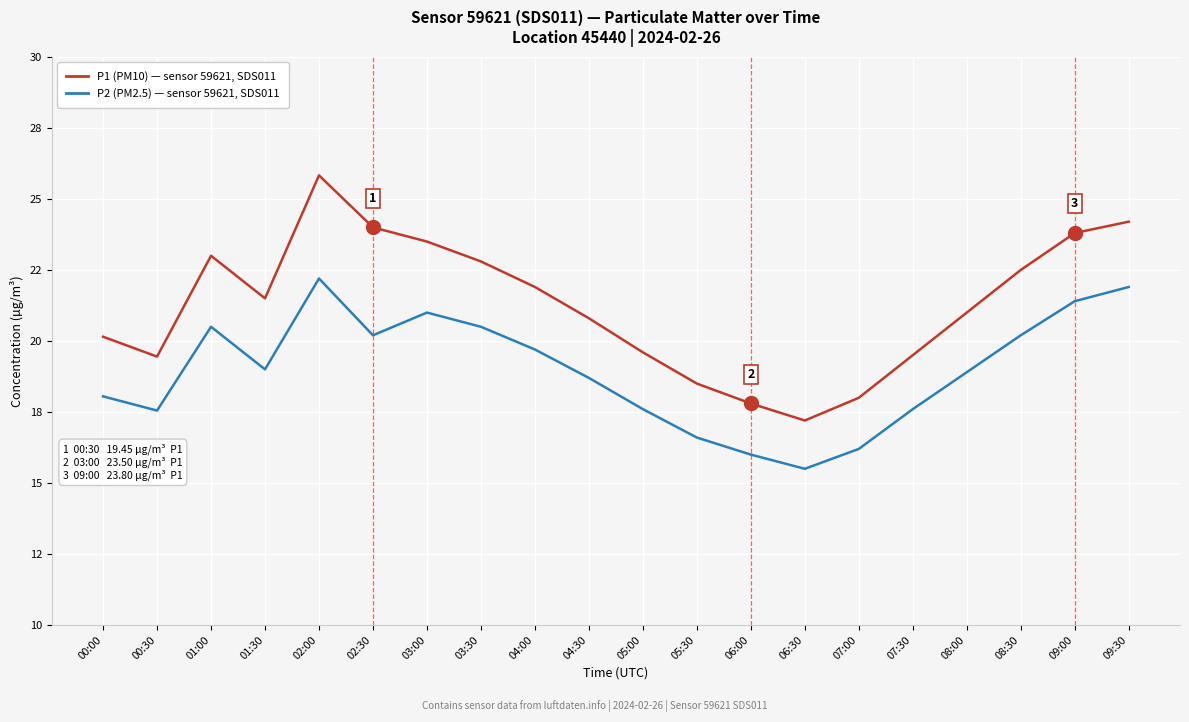

Is this an area chart (filled region under the line)?

No